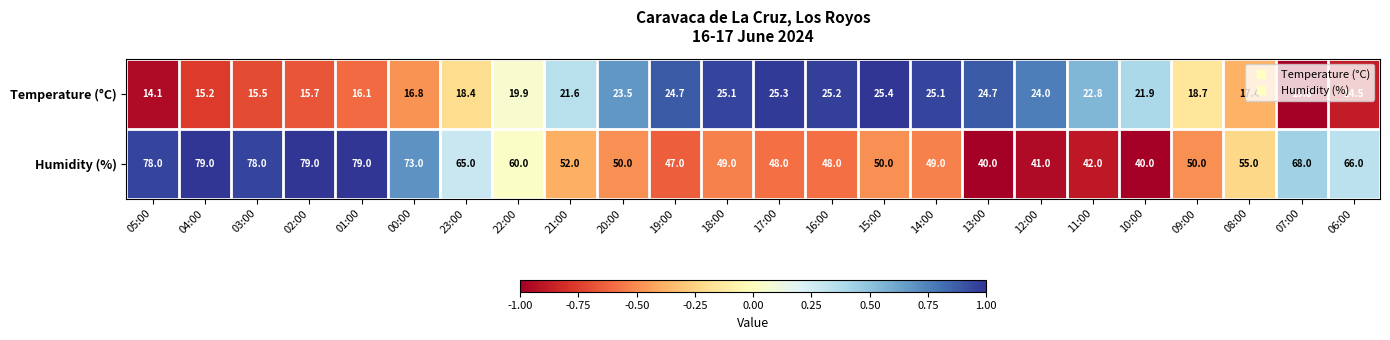

What is the difference between the maximum and minimum values in the Temperature (°C) series?

11.6